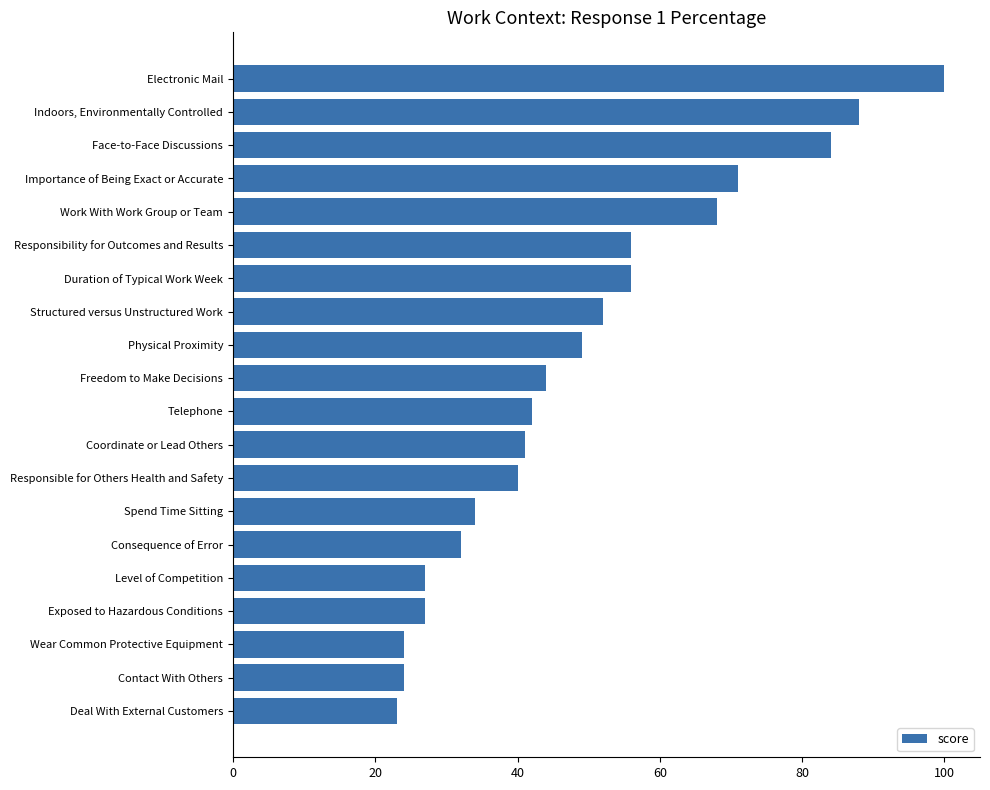

The value at Contact With Others is 15. True or false?

False